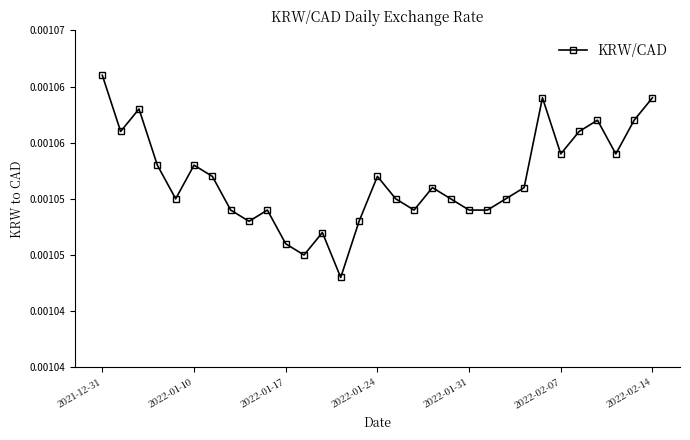

Is this an area chart (filled region under the line)?

No